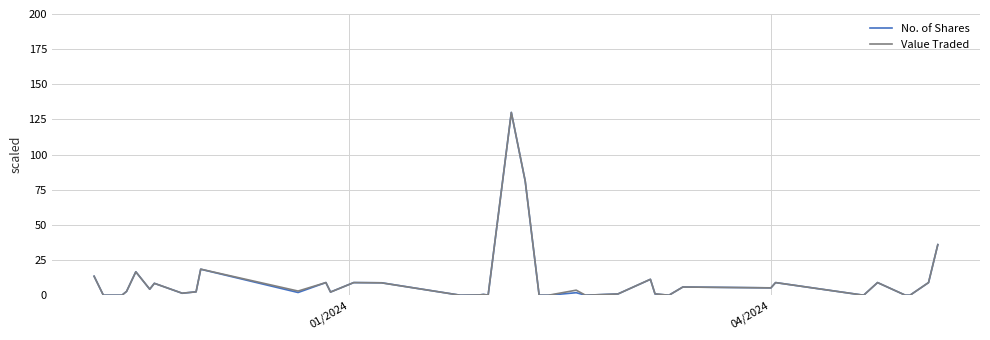

What is the greatest value displayed?

130.0